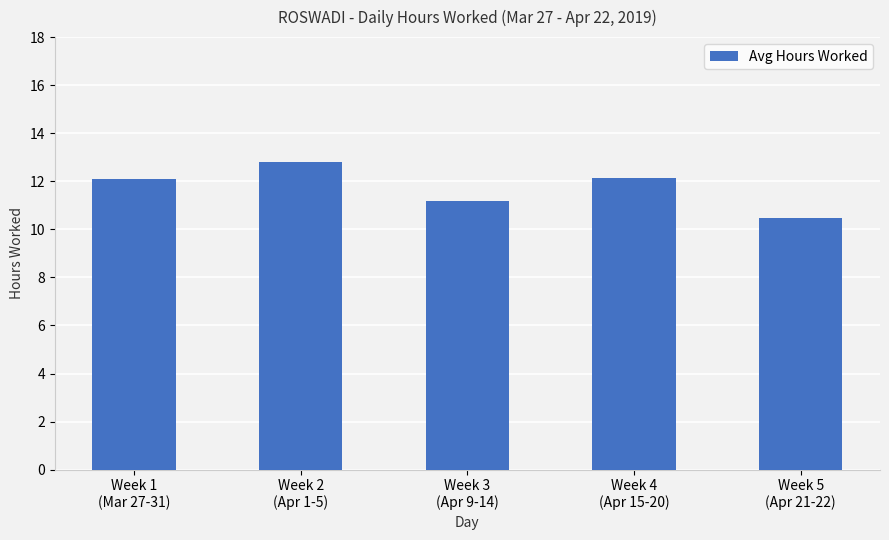

At which label does the data first exceed 12?

Week 1
(Mar 27-31)